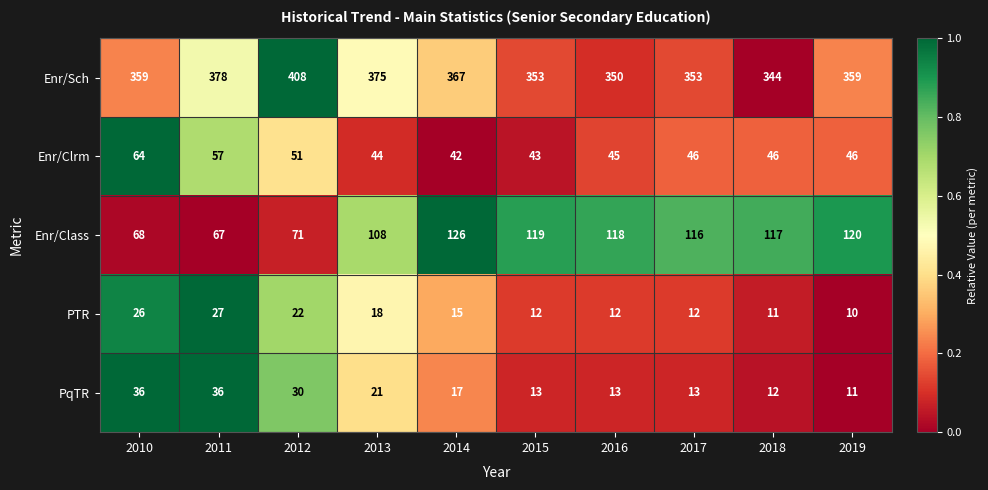

Which series changed the most between 2011 and 2019?

Enr/Class